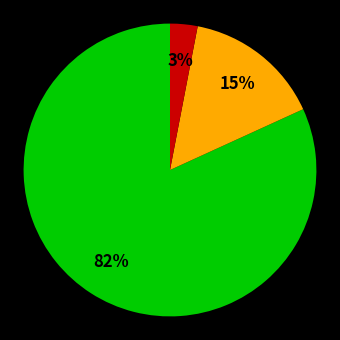

To the nearest percent, what is the average slice percentage?

33%